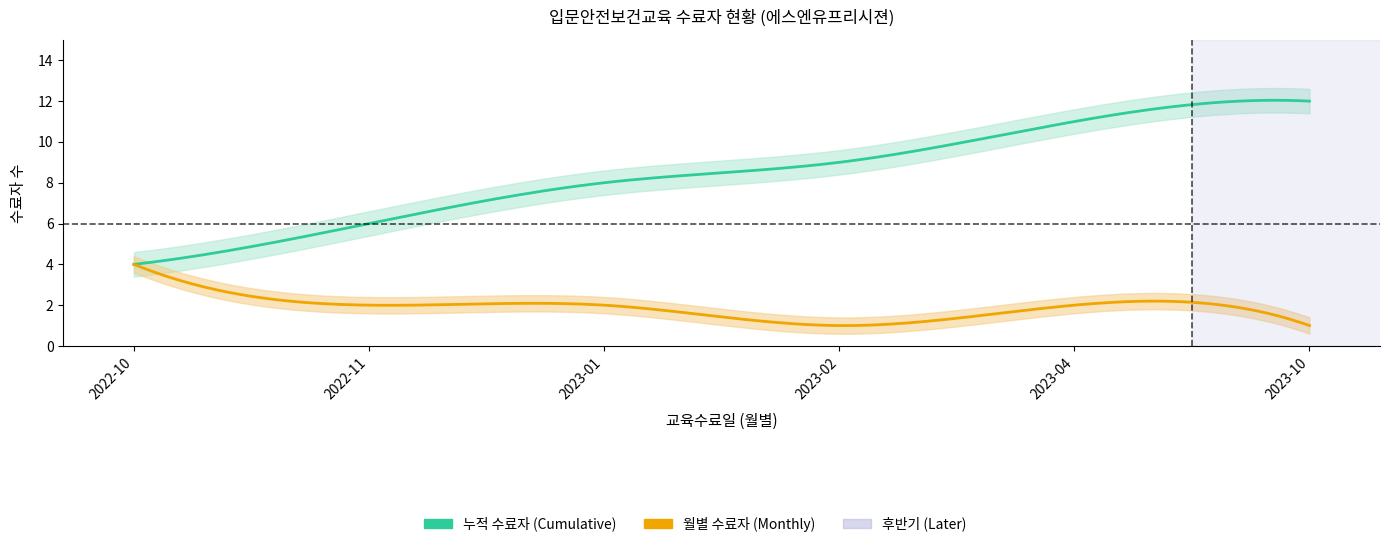

True or false: monthly_count and cumulative_count intersect in this chart.

False